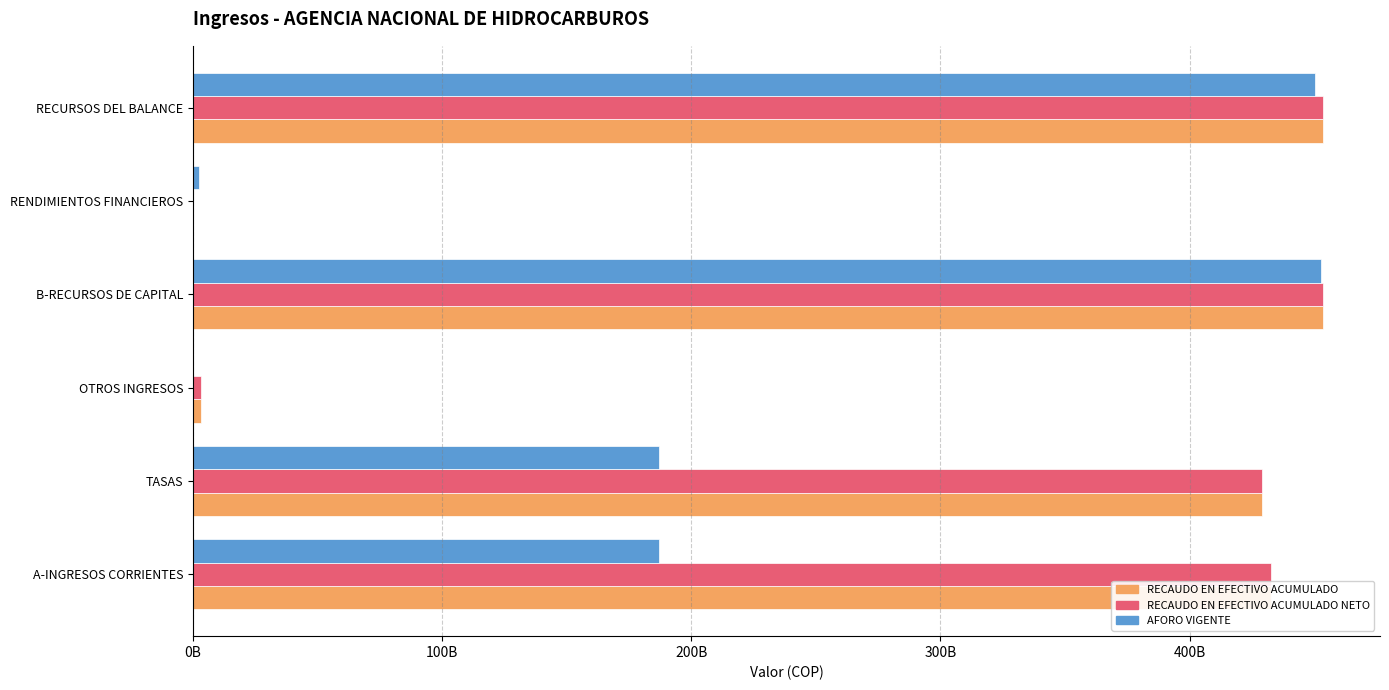

What are all the series names shown in the legend?

RECAUDO EN EFECTIVO ACUMULADO, RECAUDO EN EFECTIVO ACUMULADO NETO, AFORO VIGENTE